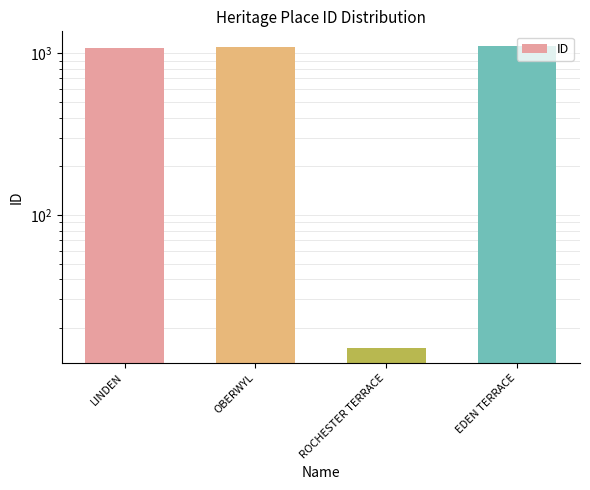

Reading left to right, what are all the values shown in this chart?

1089	1099	15	1106